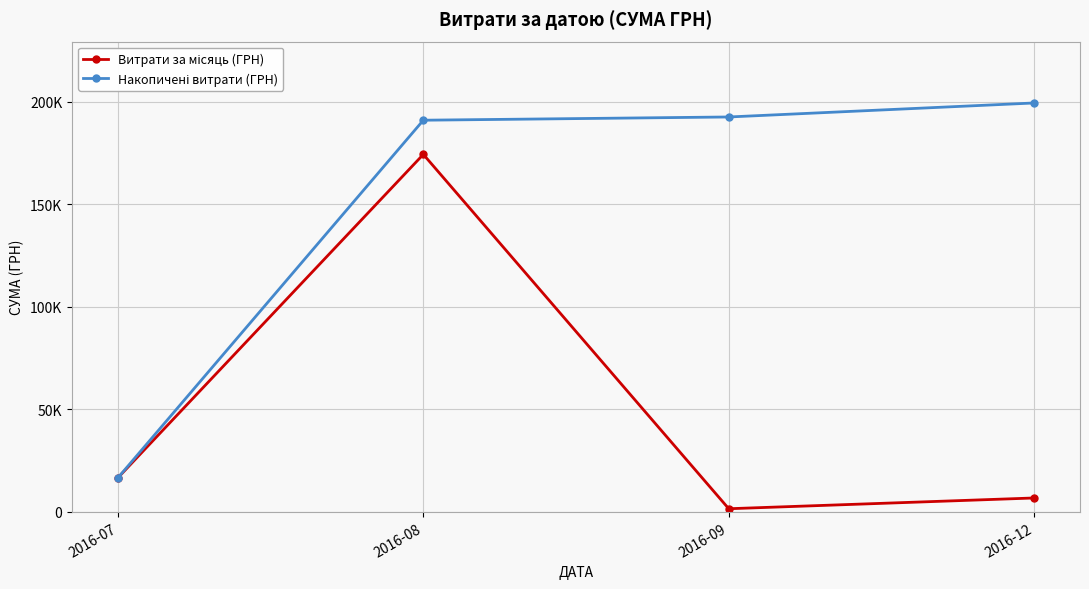

Which series has the widest spread of values?

Накопичені витрати (ГРН)